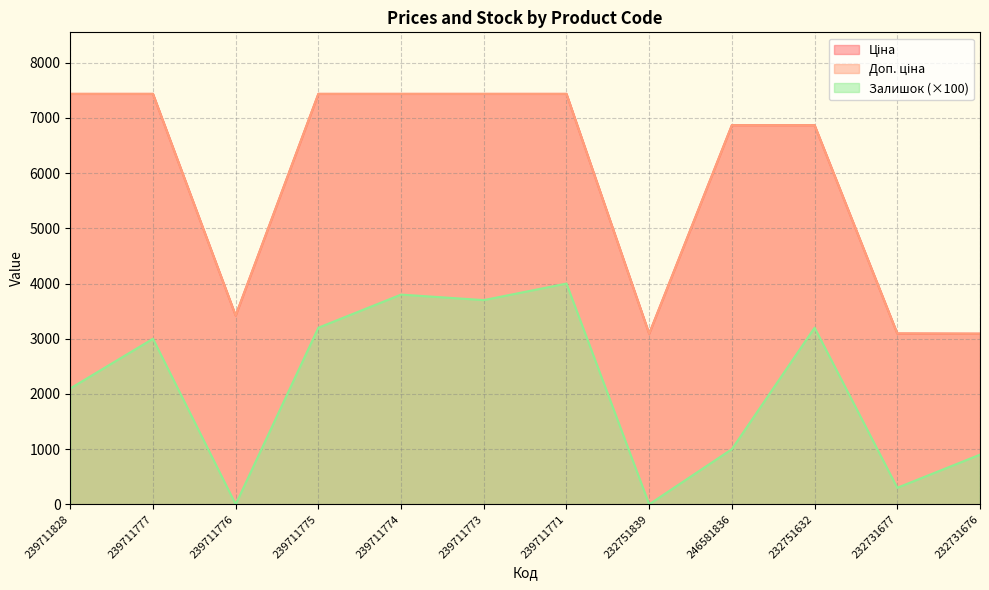

True or false: Ціна has more than 0 points higher than both neighbors.

False